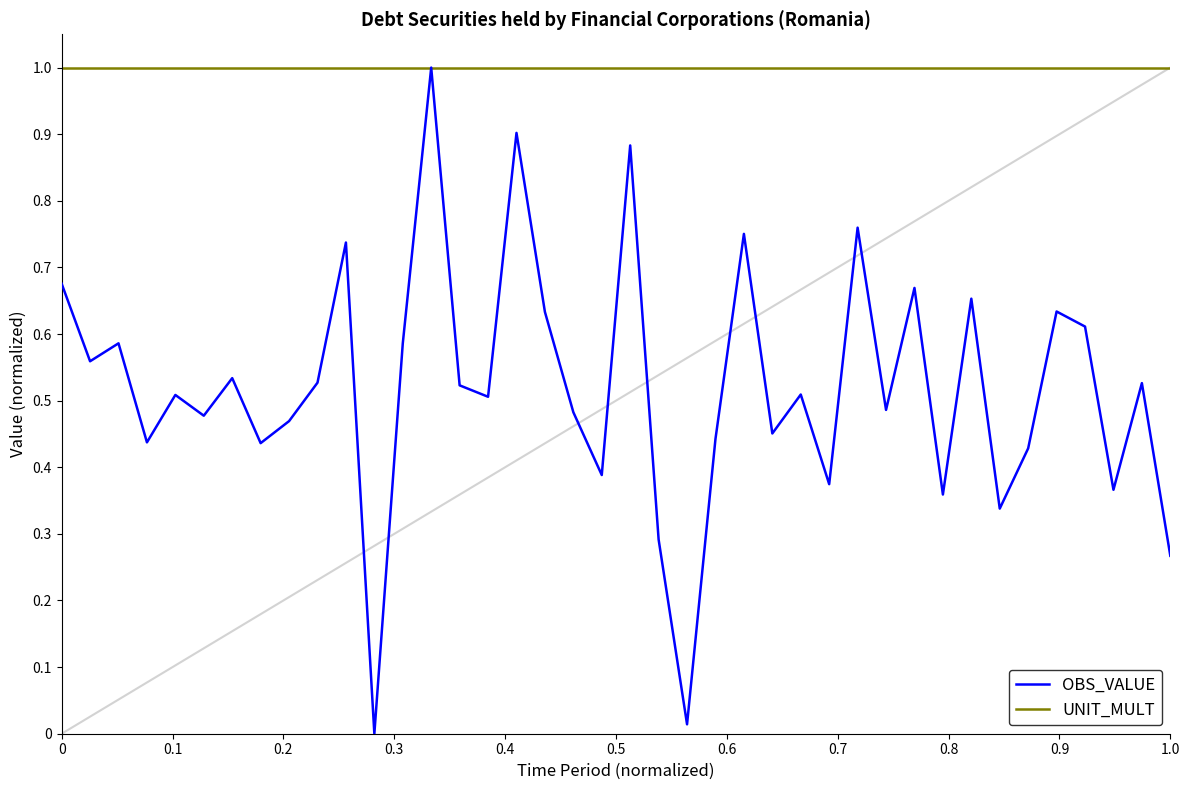

Which series has the largest range (max minus min)?

OBS_VALUE